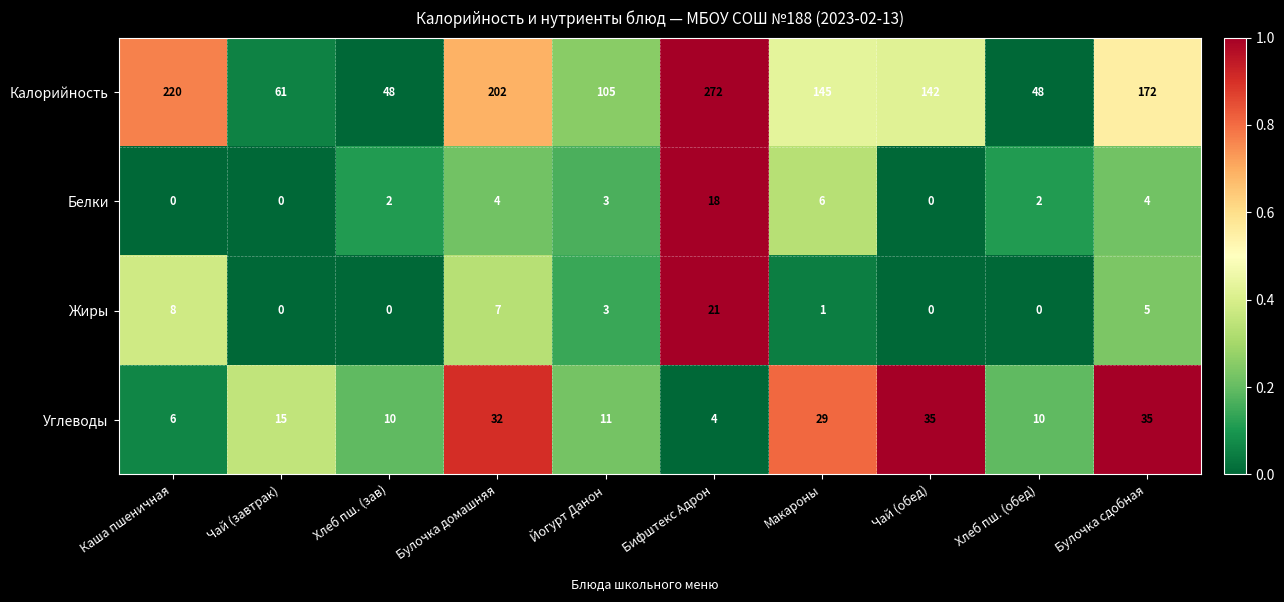

What is the maximum value shown in the chart?

272